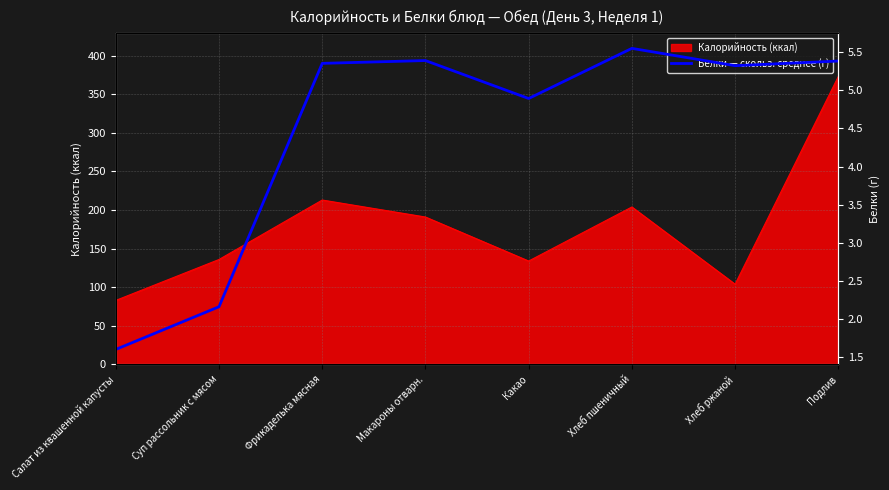

True or false: Калорийность (ккал) has a value of 192 at Суп рассольник с мясом.

False